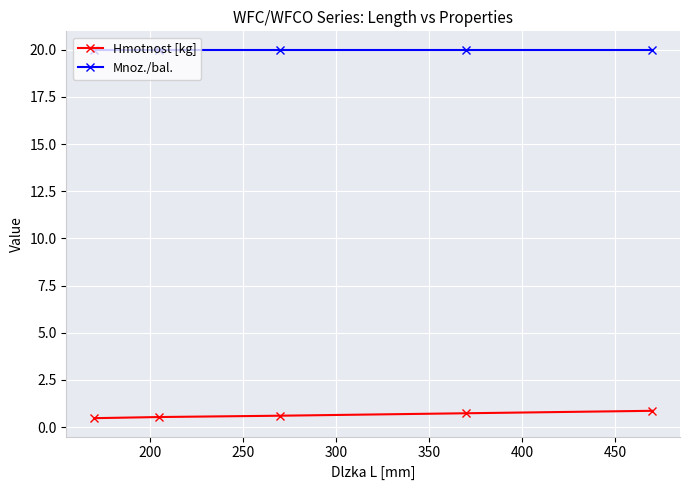

What is the value of the Mnoz./bal. point at the 3rd from the left?

20.0